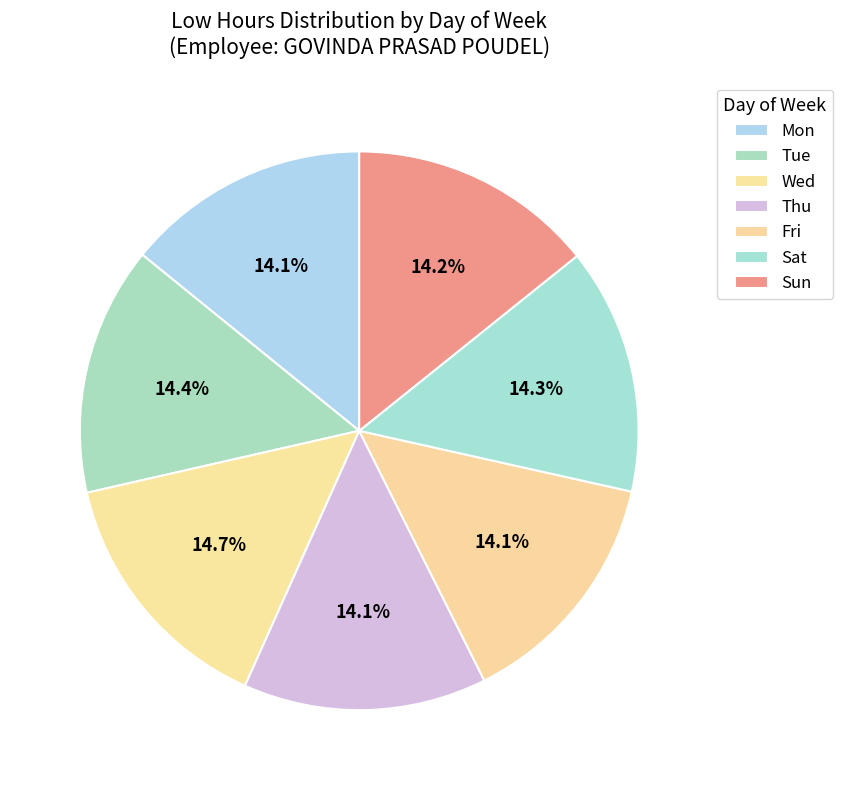

Is Fri the majority of the pie?

No